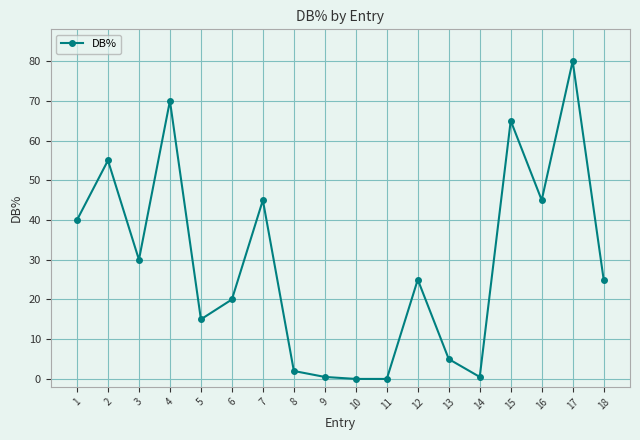

Reading right to left, extract all data points from this chart.

25.0	80.0	45.0	65.0	0.5	5.0	25.0	0.0	0.0	0.5	2.0	45.0	20.0	15.0	70.0	30.0	55.0	40.0